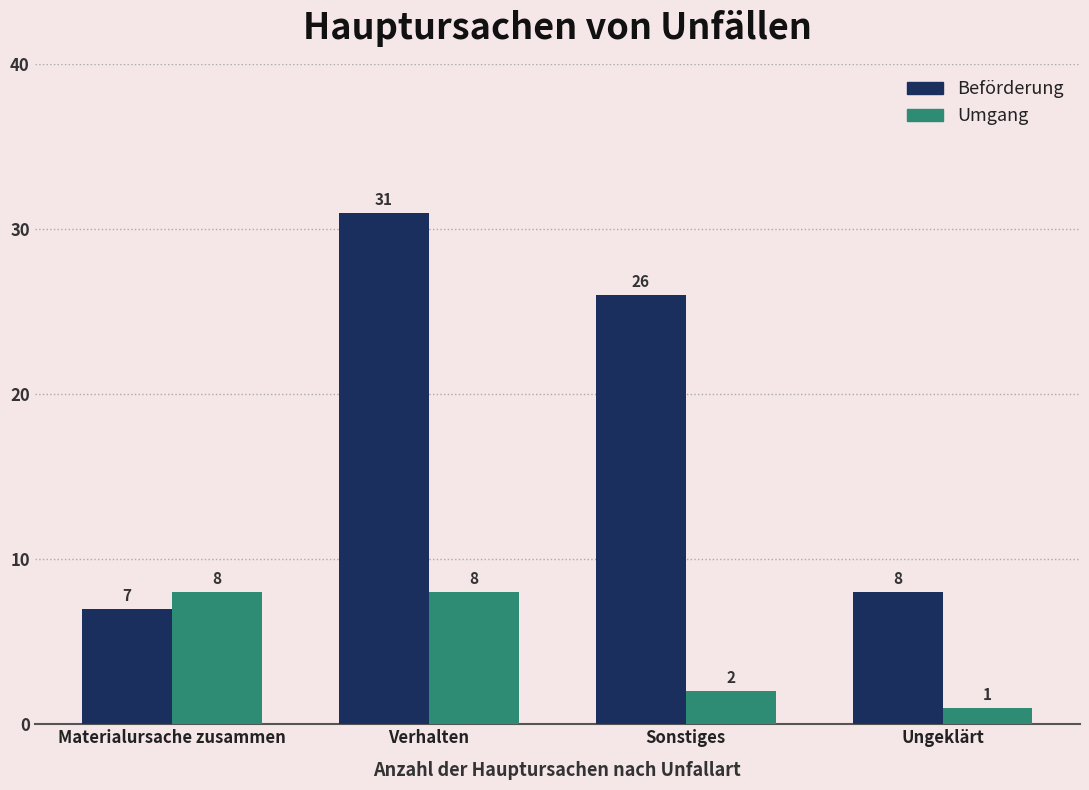

Is it true that Umgang equals 8 at Verhalten?

True